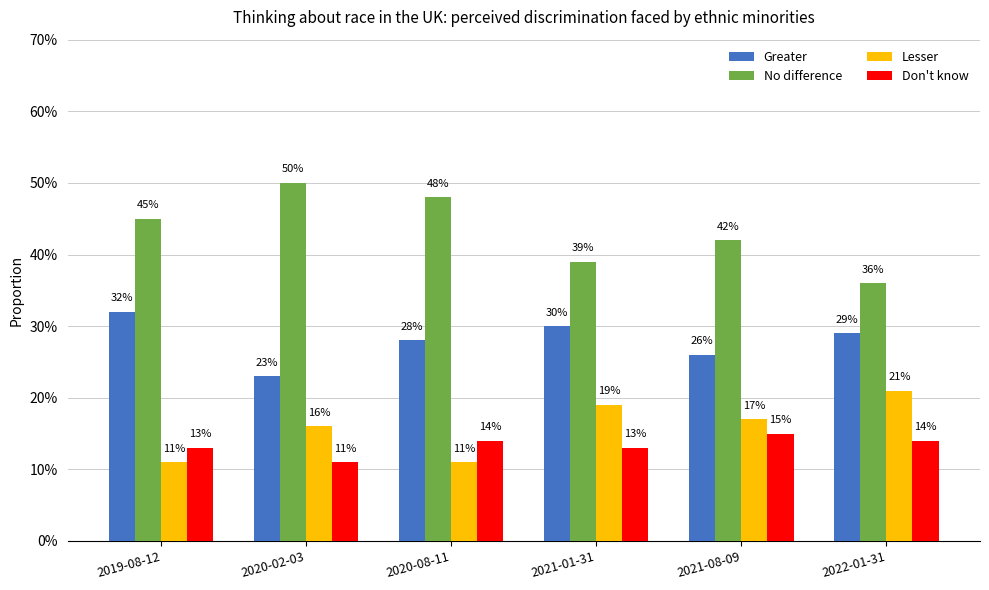

The Lesser series shows 0.2 at 2021-01-31. True or false?

True